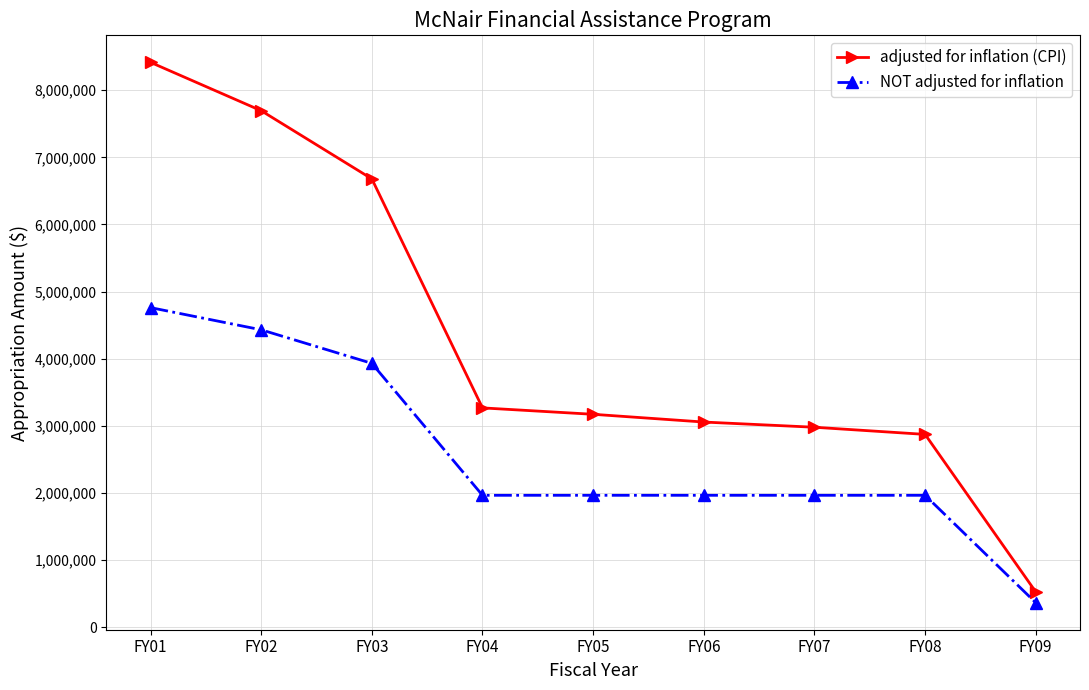

Is the value of NOT adjusted for inflation at FY04 greater than the value of adjusted for inflation (CPI) at FY02?

No